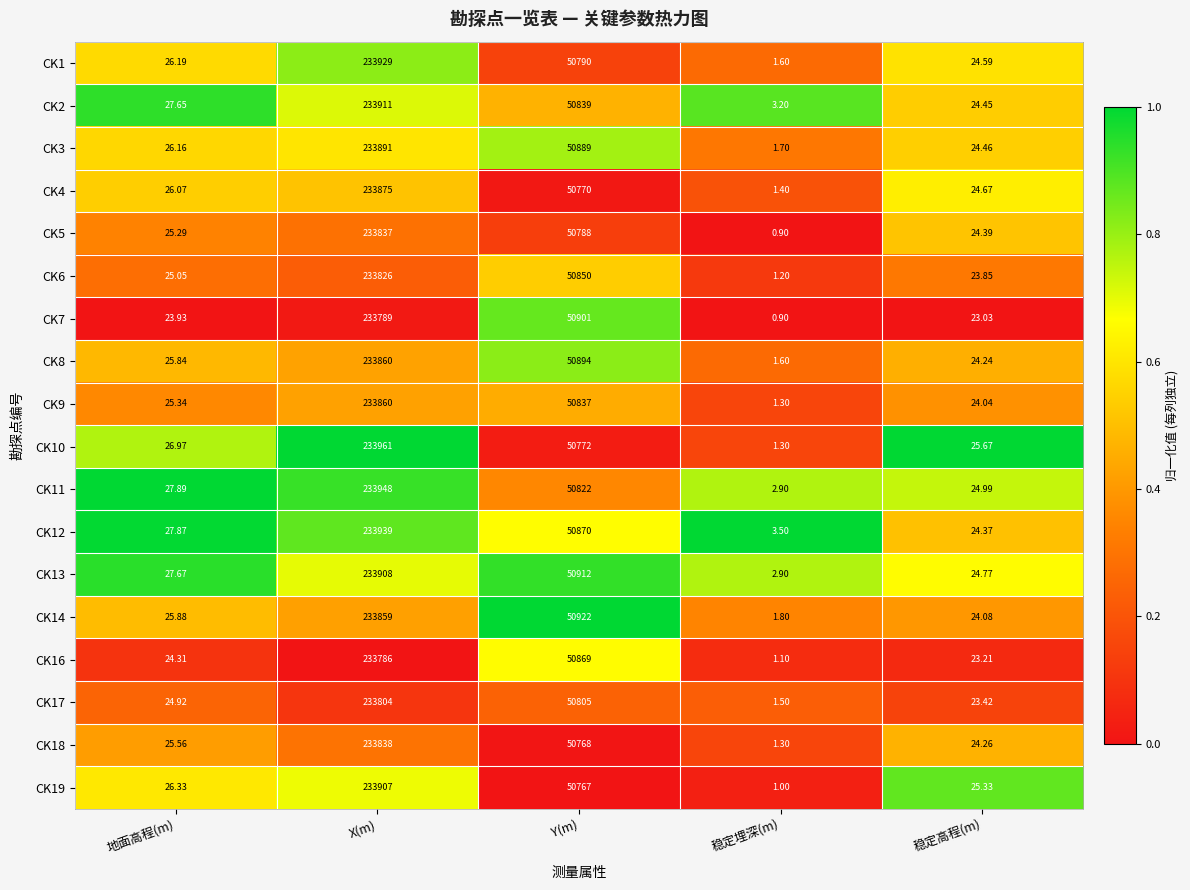

At how many categories does at least one series exceed 0?

5